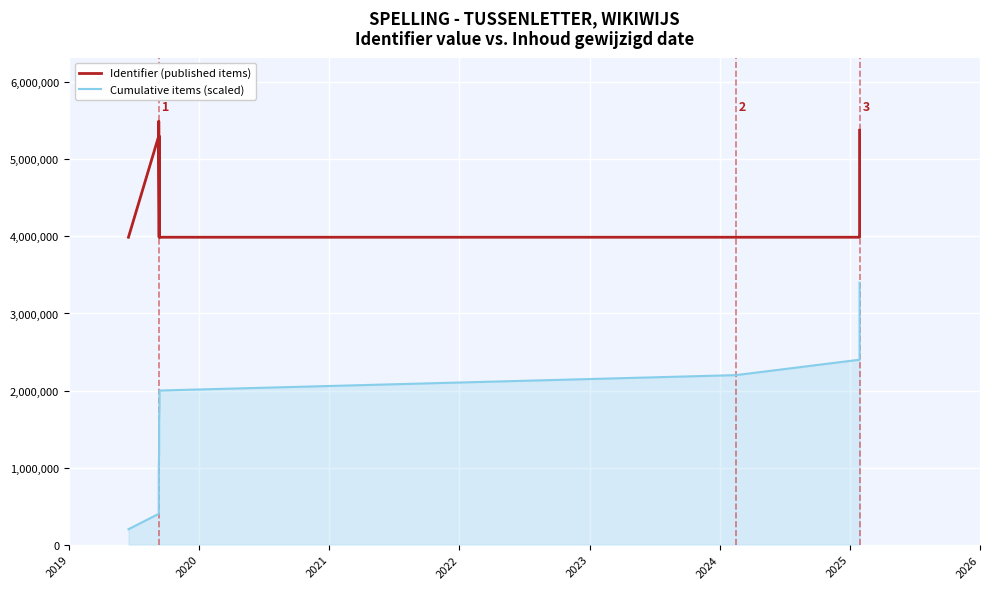

What is the greatest value displayed?

5495782